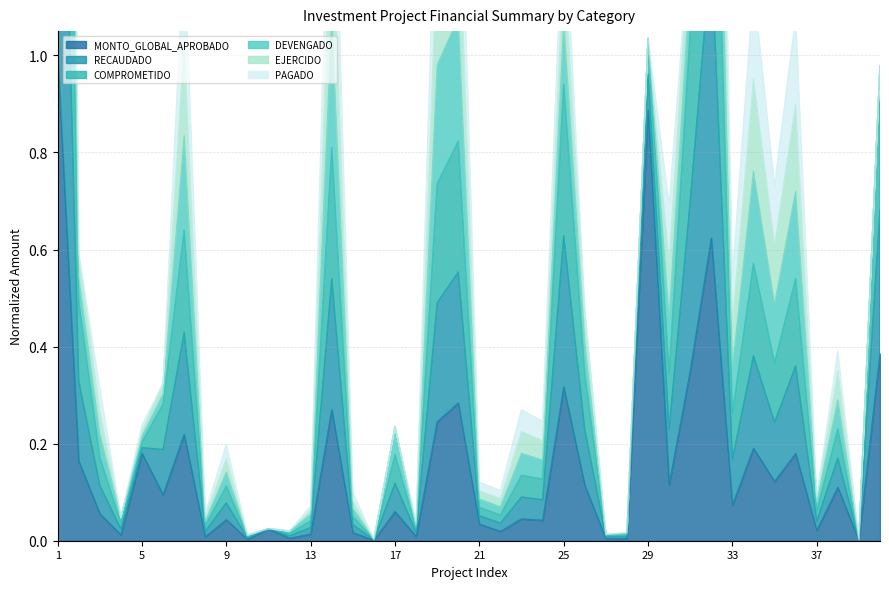

What is the maximum value for MONTO_GLOBAL_APROBADO?

1.0